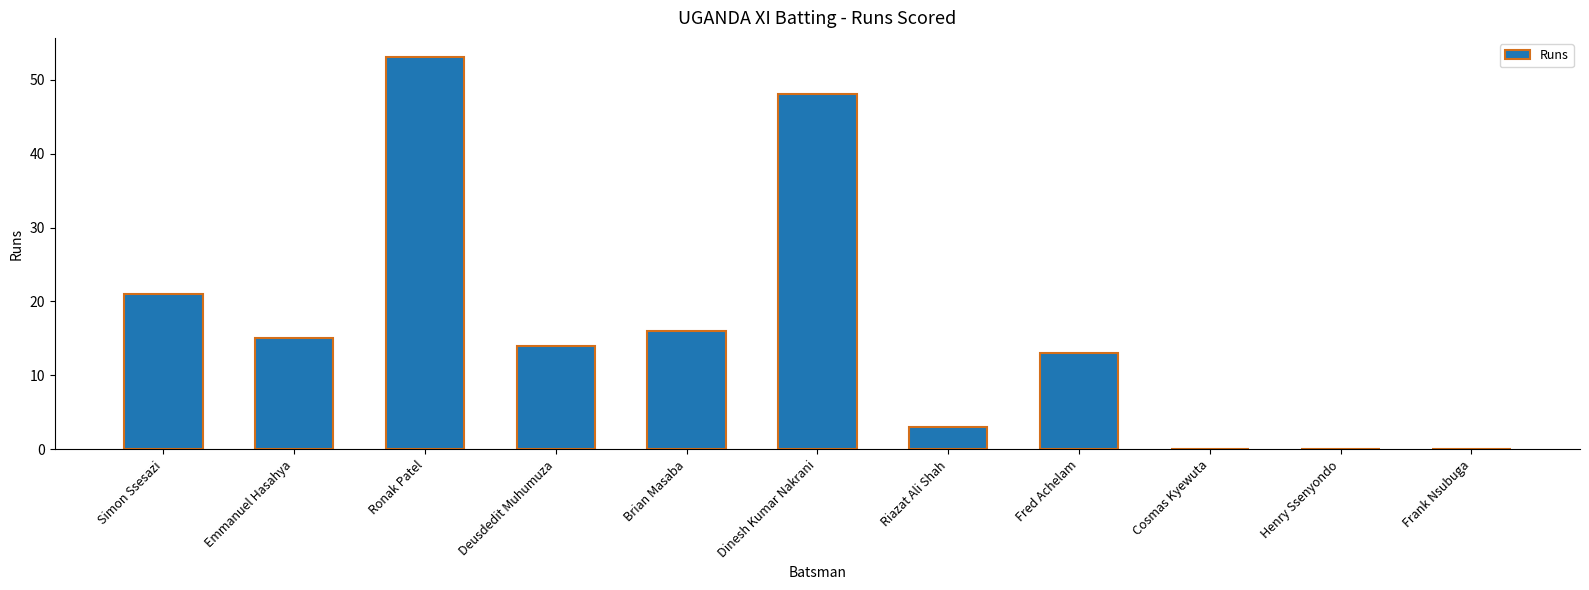

Approximately how many times larger is the value at Fred Achelam compared to Riazat Ali Shah?

4.3